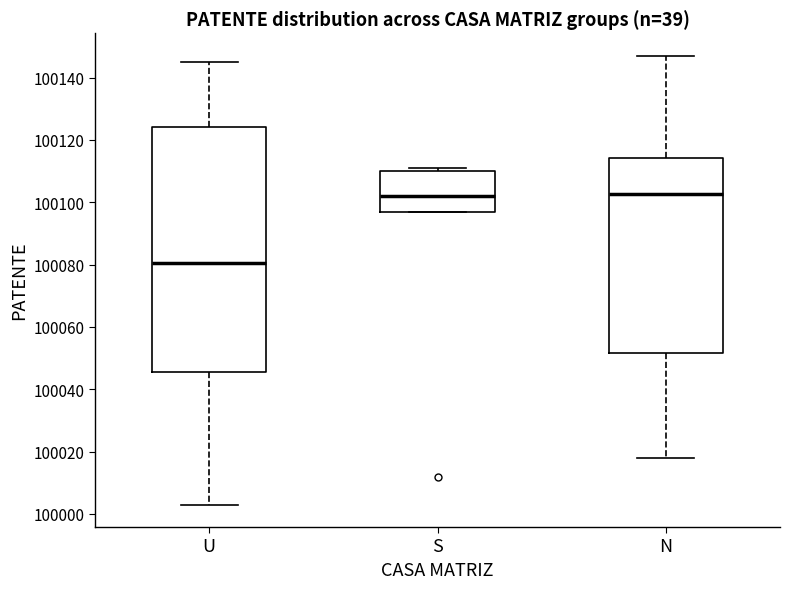

Where is the upper edge of the box for N on the y-axis? The values are not printed on the chart, so give them approximately, as read against the axis.

100114